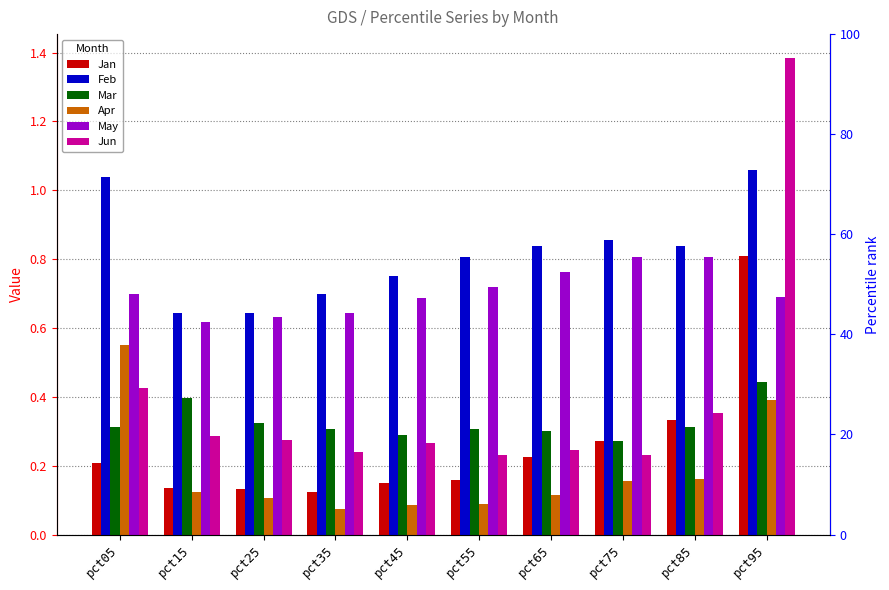

Are the bars horizontal?

No